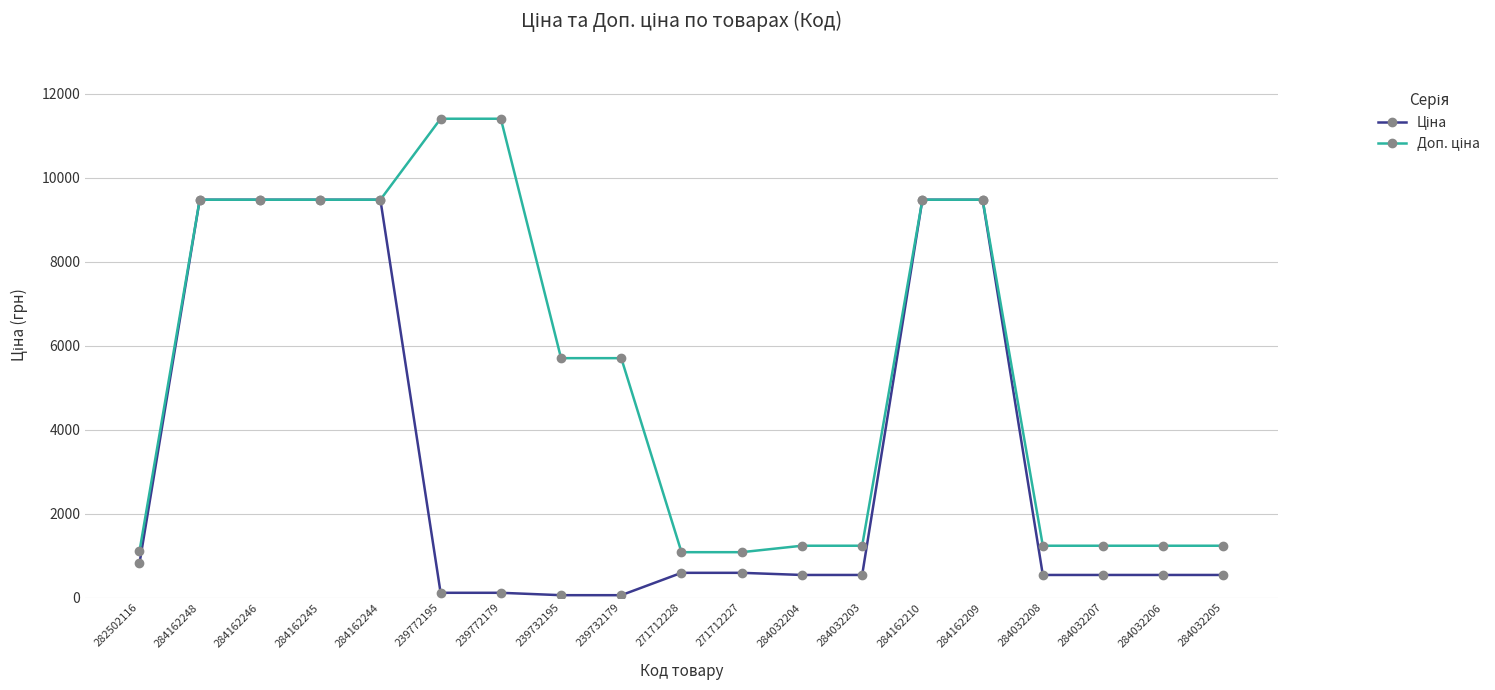

What is the difference between the highest and lowest values at 284032205?

696.4